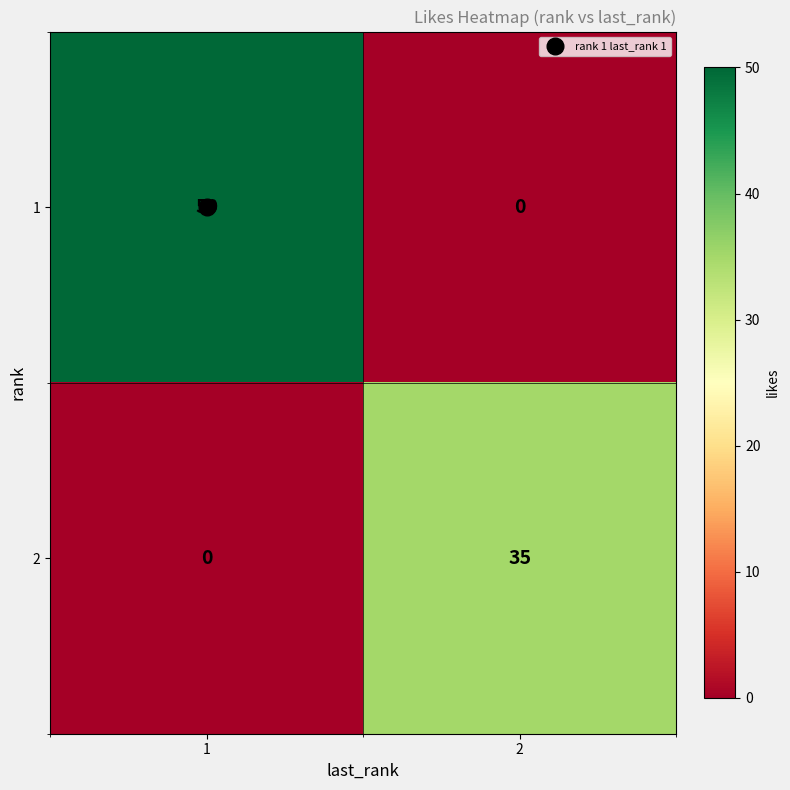

What is the total value across all series at 1?

50